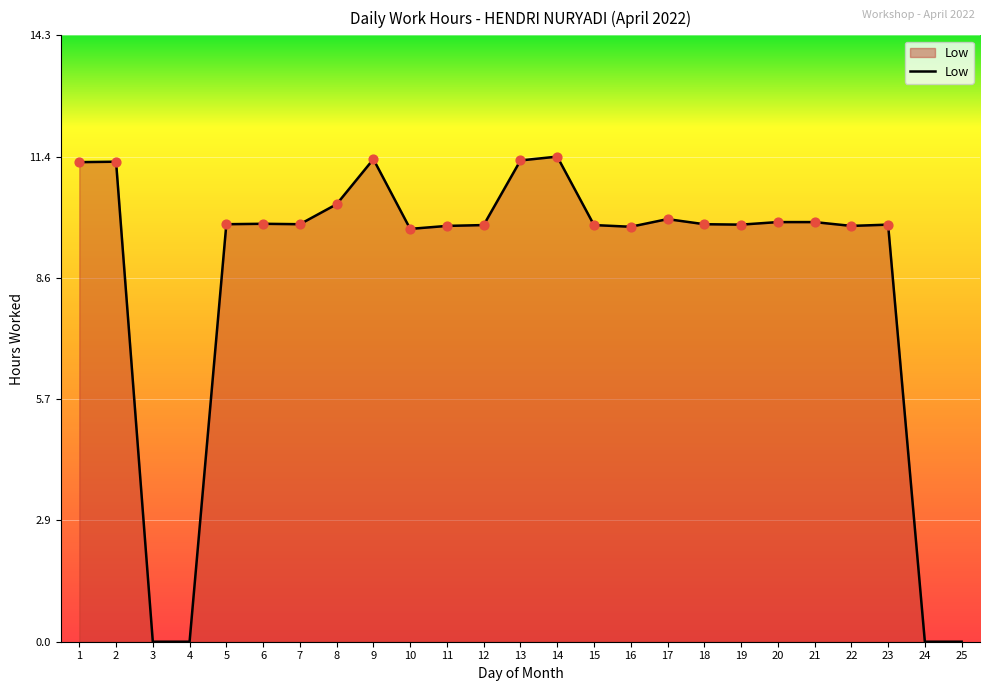

Approximately how many times larger is the value at 12 compared to 20?

1.0